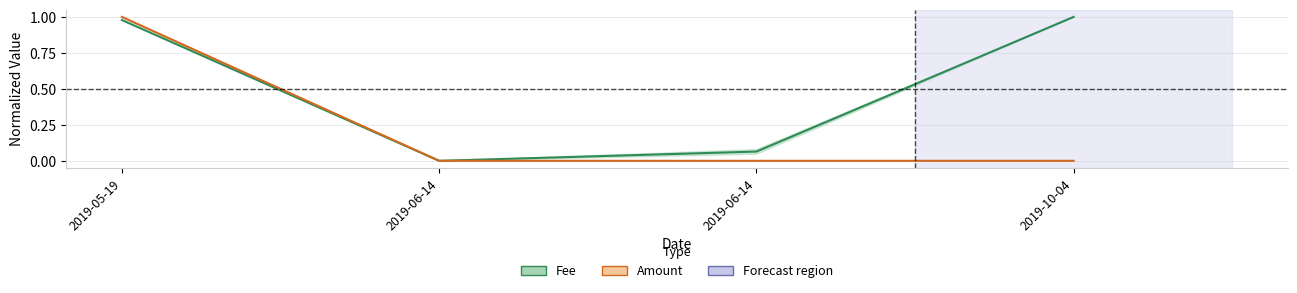

True or false: Amount has more than 0 interior local peaks.

False